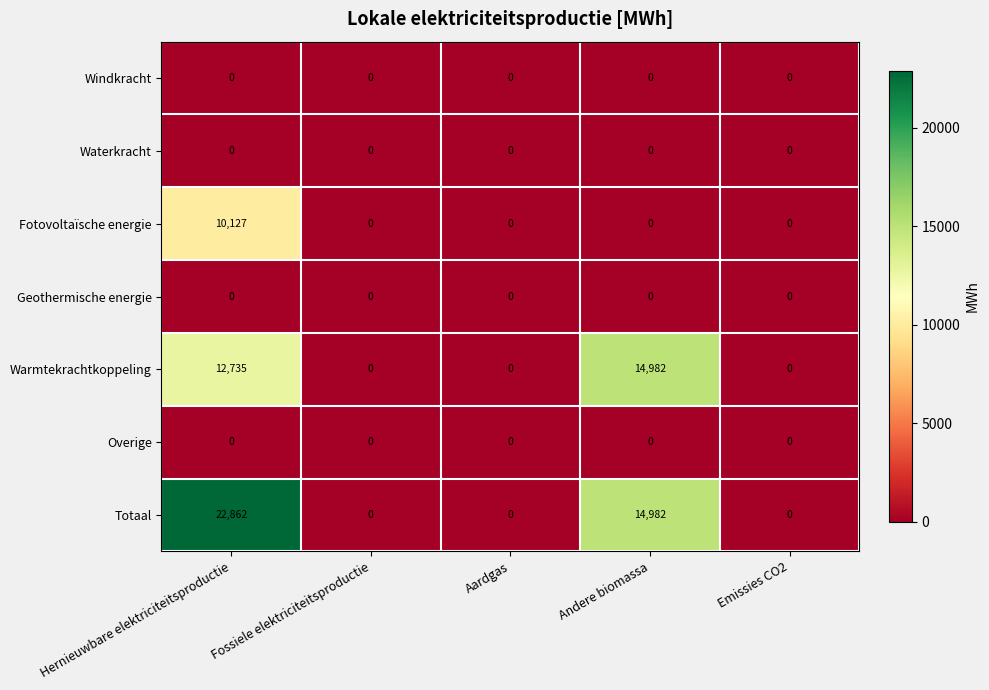

Count the Warmtekrachtkoppeling values in the range 0 to 12735.

4